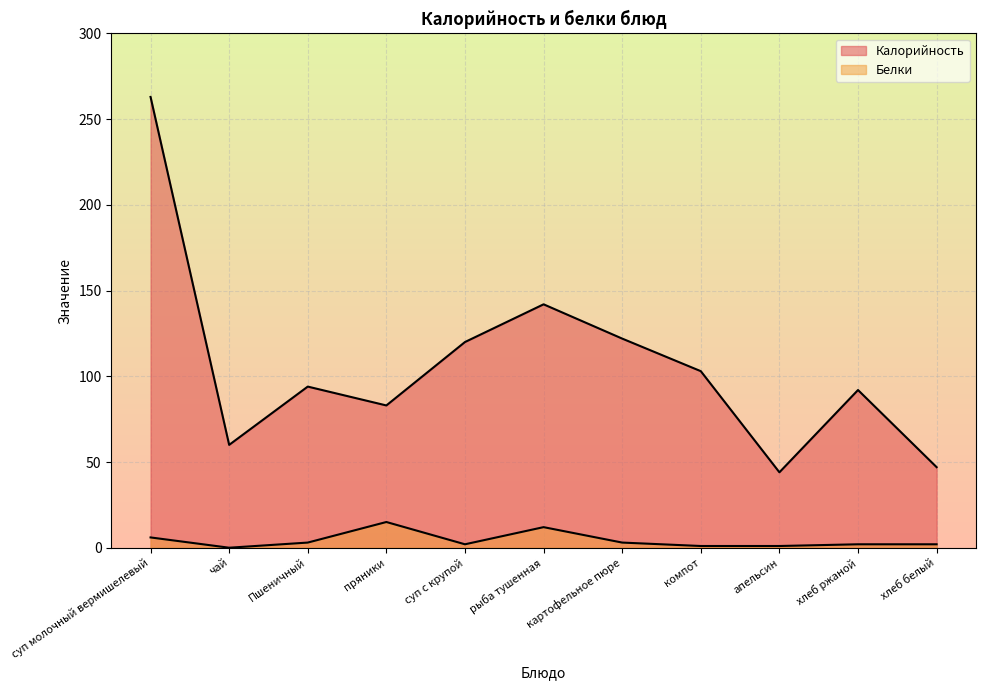

How many data points in Белки are above 2?

5